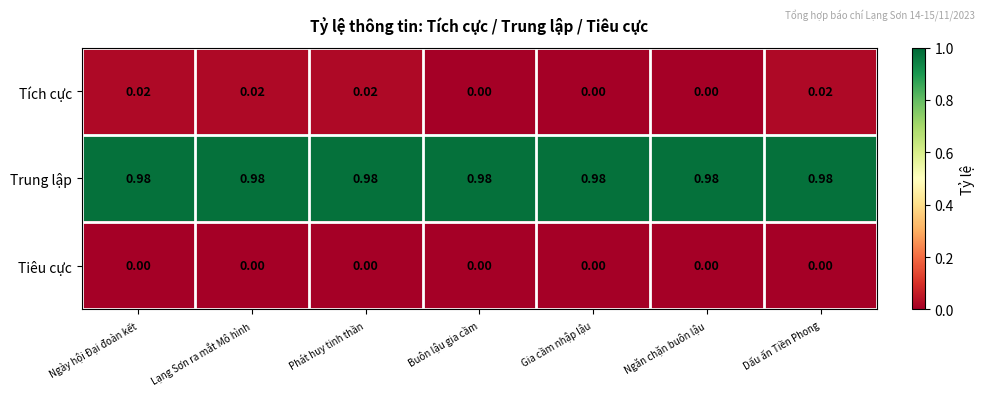

List the series in order of their peak value, lowest first.

Tiêu cực, Tích cực, Trung lập